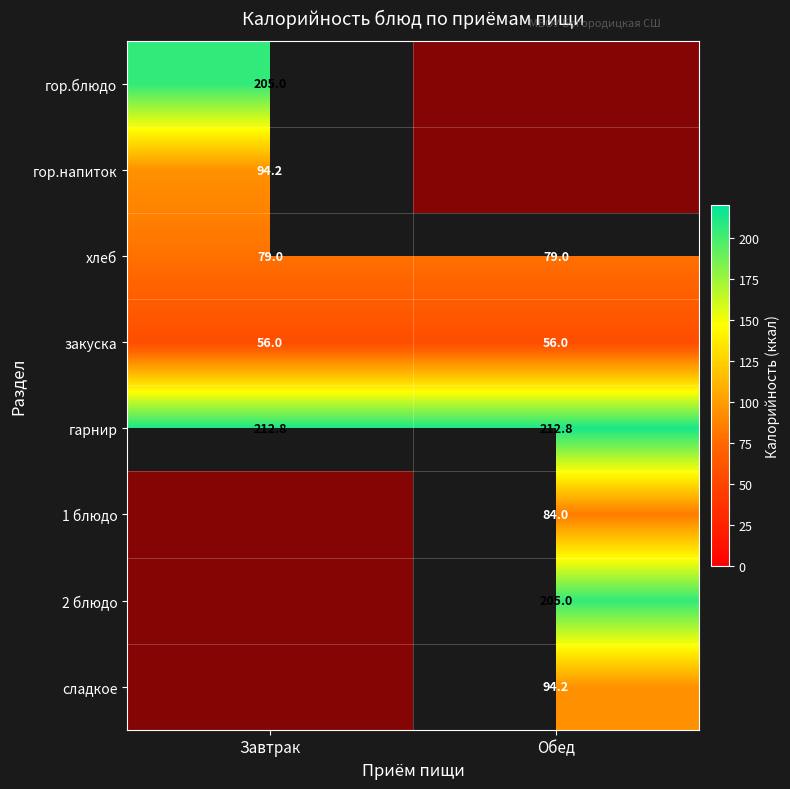

What is the sum of the хлеб values at Обед and Завтрак?

158.0